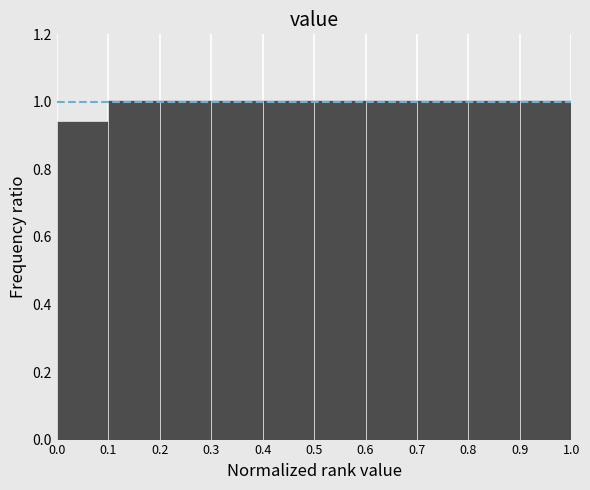

What is the height of the bar covering 0.2 to 0.3 on the x-axis? The values are not printed on the chart, so give them approximately, as read against the axis.

1.00